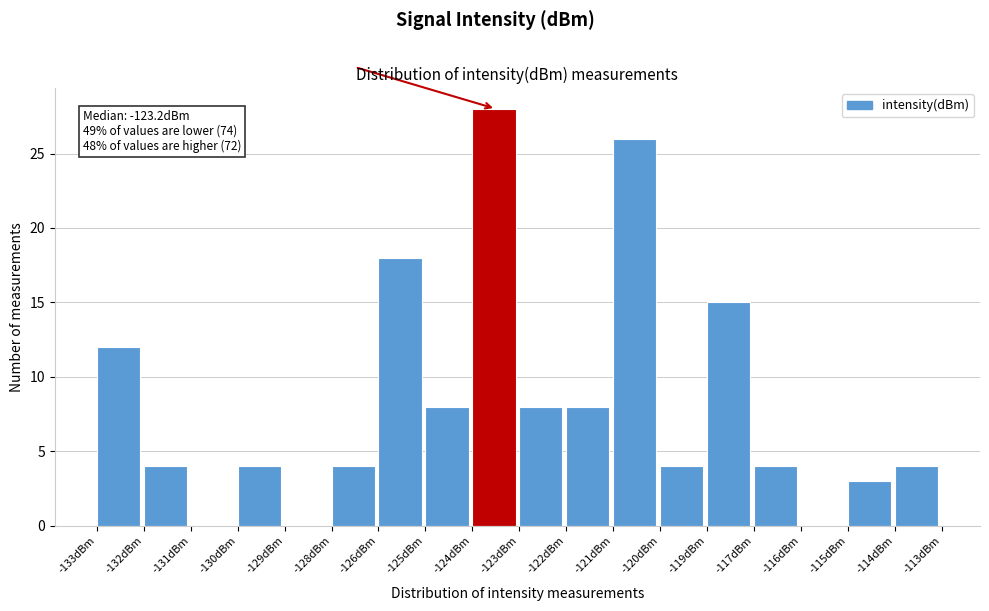

Reading left to right, what are all the values shown in this chart?

-133dBm=12	-132dBm=4	-131dBm=0	-130dBm=4	-129dBm=0	-128dBm=4	-126dBm=18	-125dBm=8	-124dBm=28	-123dBm=8	-122dBm=8	-121dBm=26	-120dBm=4	-119dBm=15	-117dBm=4	-116dBm=0	-115dBm=3	-114dBm=4